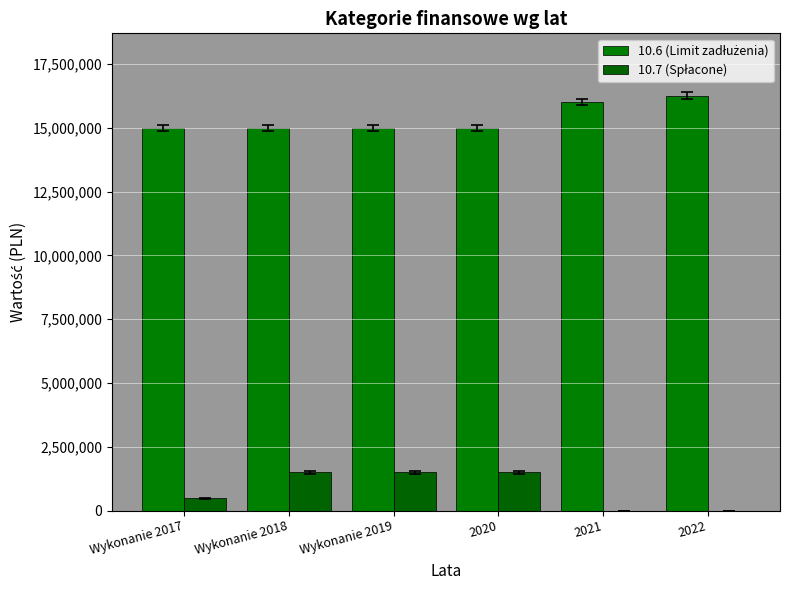

Are the bars grouped side by side (vs. stacked)?

Yes